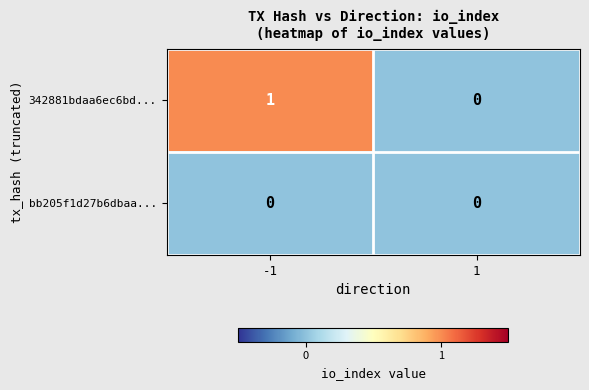

Which category has the highest value across all series?

-1